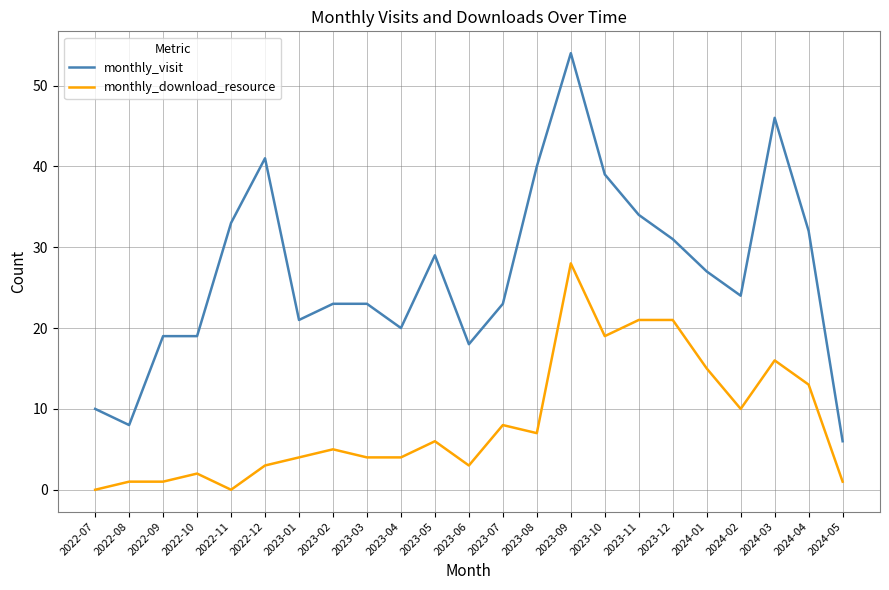

The value of monthly_download_resource at 2022-10 is 2. True or false?

True